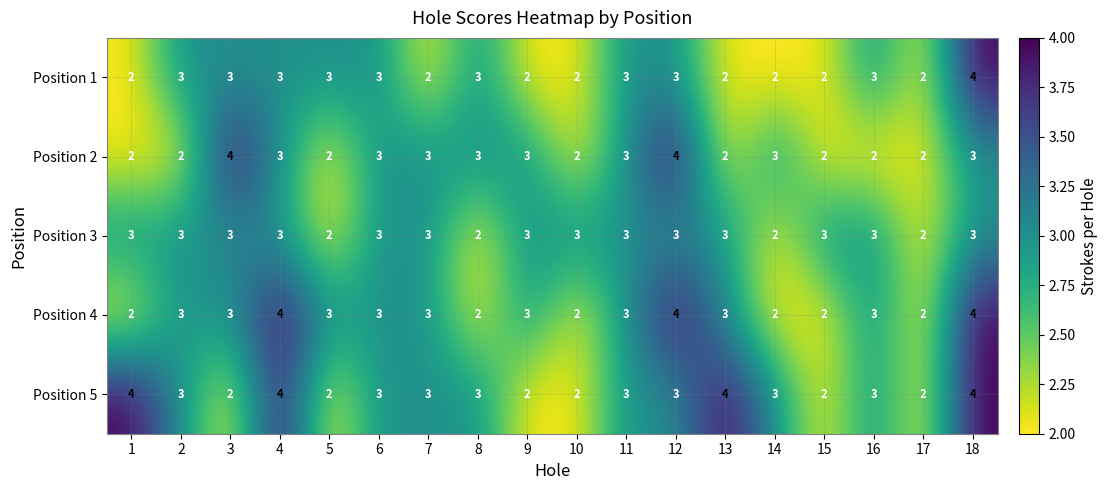

At which category is the sum across all series the highest?

18